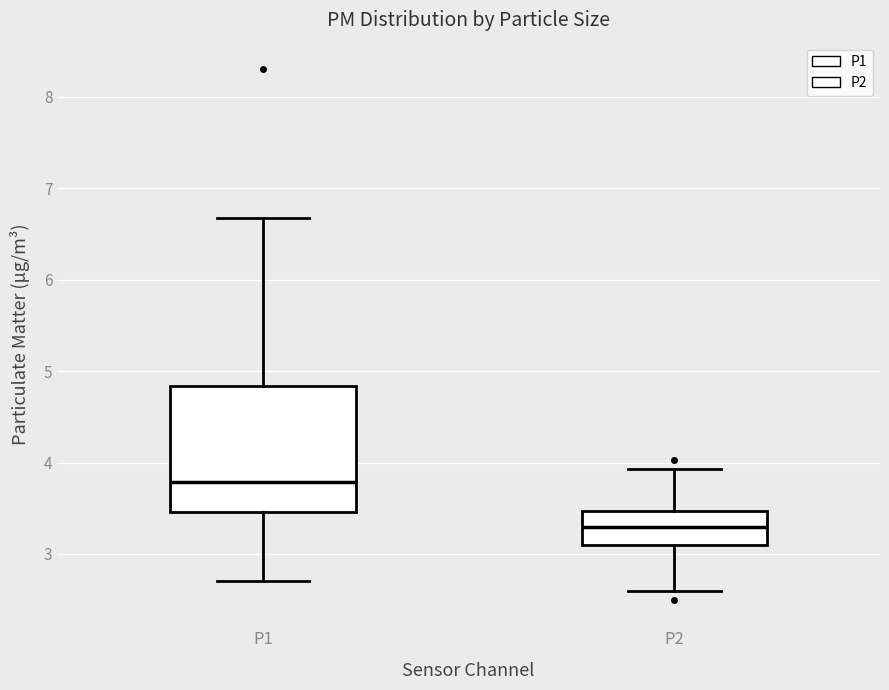

Reading left to right, transcribe this box plot: for each box, give where its median line is, the range the box spans, and where its two whiskers end, as read against the y-axis. The values are not printed on the chart, so give them approximately, as read against the axis.

P1: median 3.8, box 3.5 to 4.8, whiskers 2.7 to 6.7
P2: median 3.3, box 3.1 to 3.5, whiskers 2.6 to 3.9